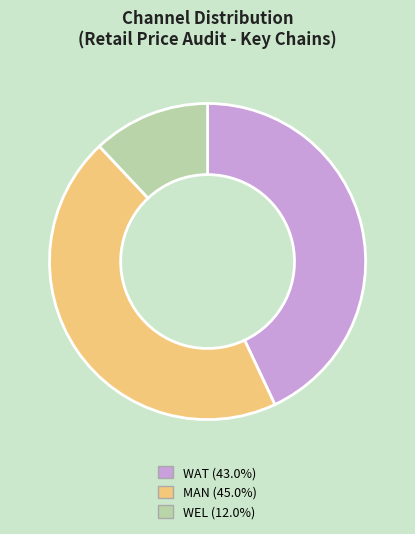

Rank the categories by value from highest to lowest.

MAN, WAT, WEL